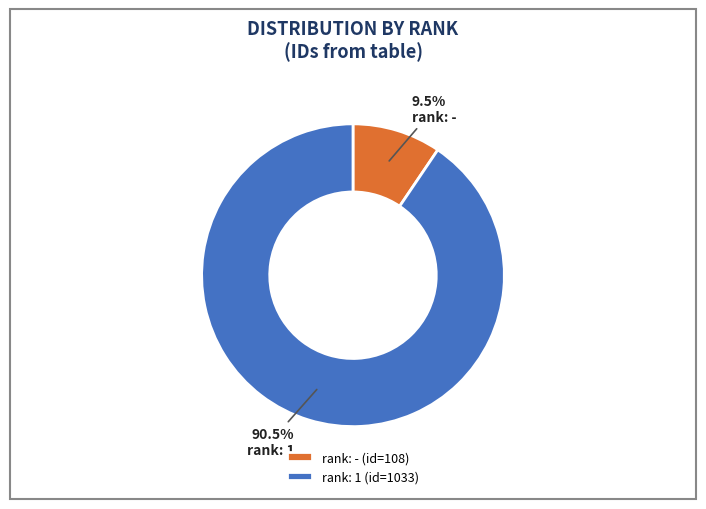

Between rank: - and rank: 1, which is larger?

rank: 1